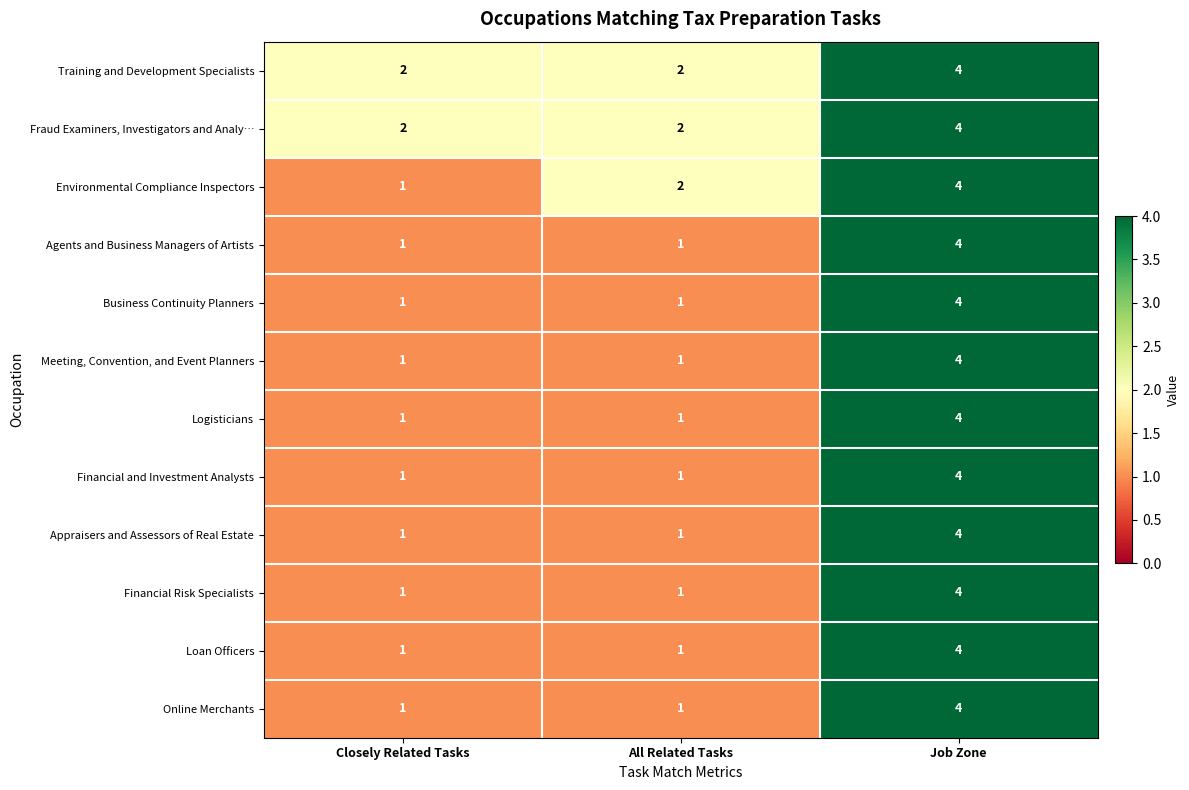

What is the approximate value of Loan Officers at Job Zone?

4